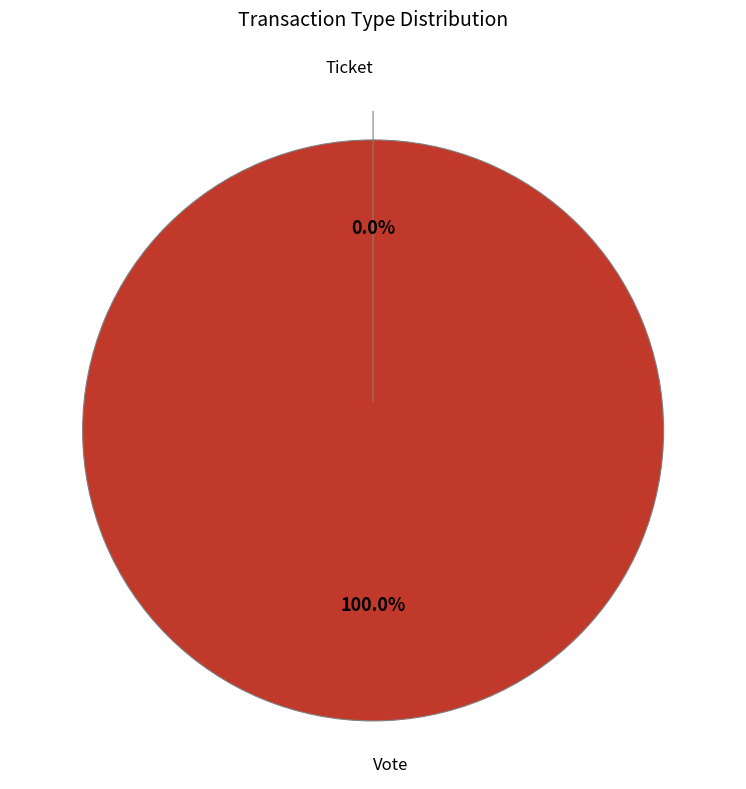

Does any single category account for the majority?

Yes